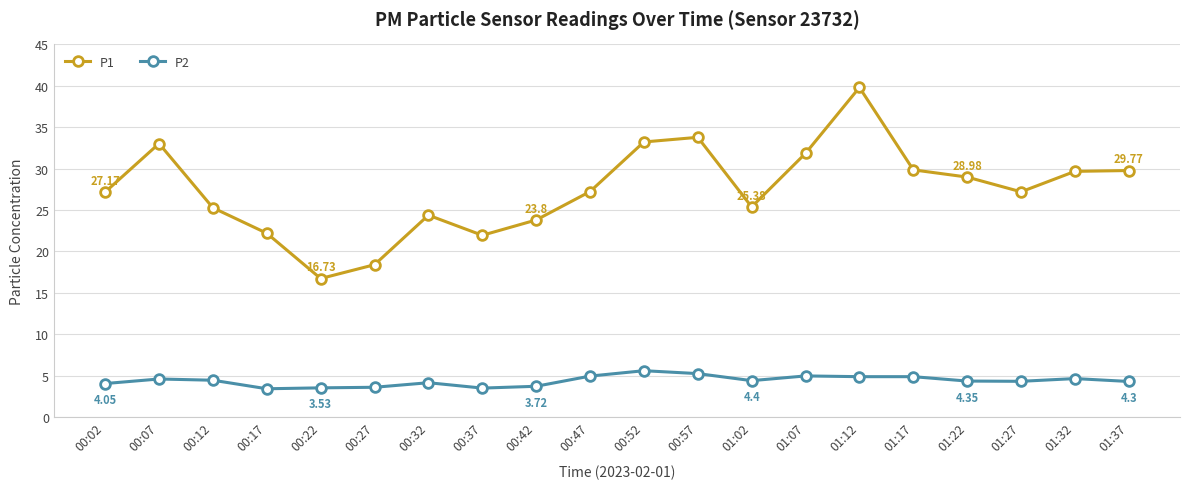

True or false: P2 has more than 2 interior local peaks.

True